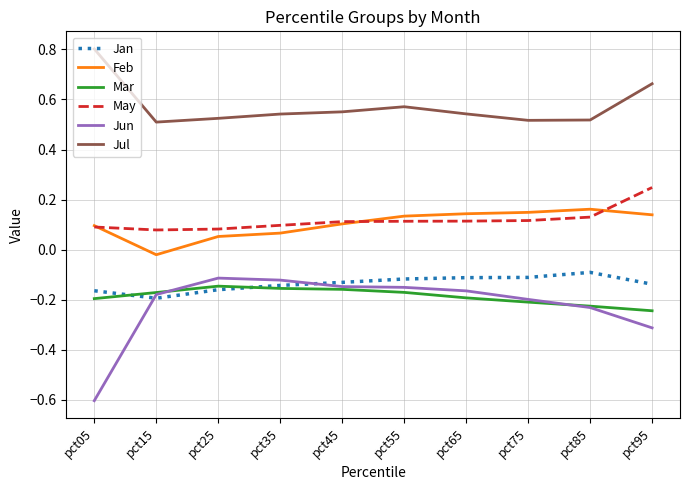

Which label corresponds to the smallest value in the chart?

pct05